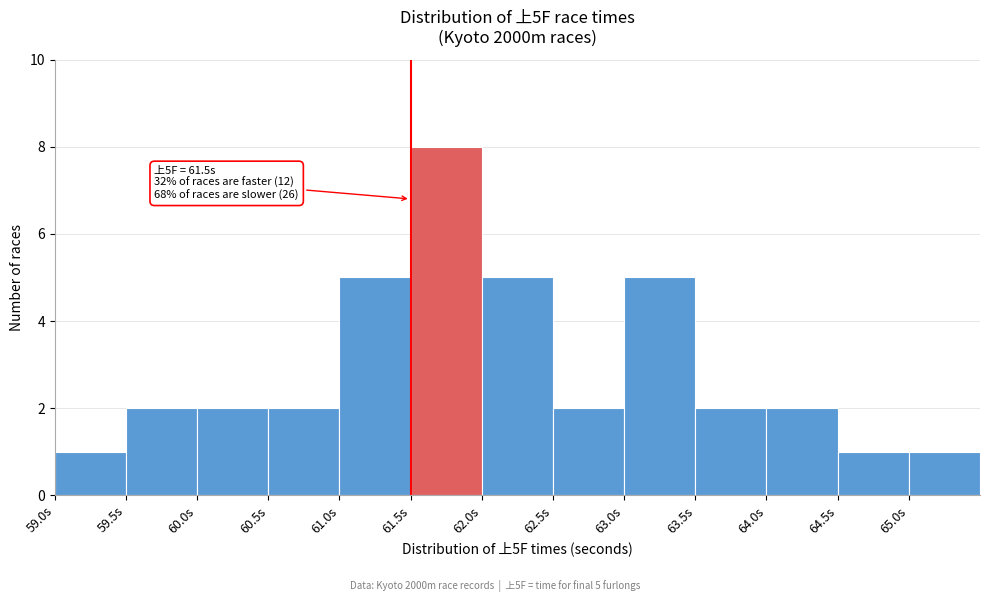

Over which range of the x-axis is the bar tallest?

61.5 to 62.0